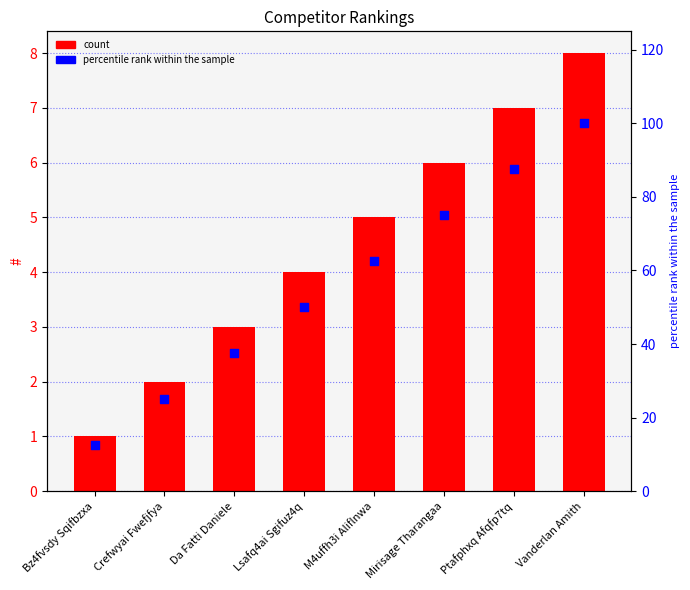

Which series has the largest Y range (max minus min)?

percentile rank within the sample